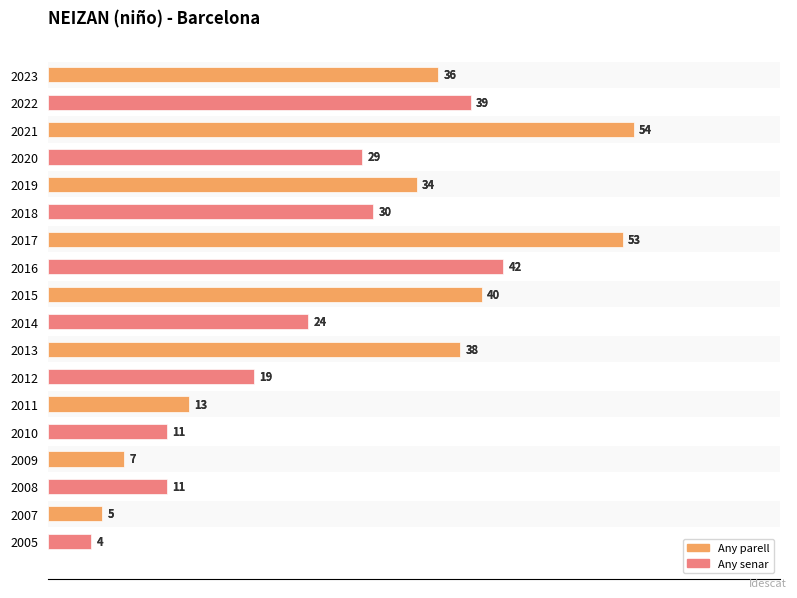

How many categories are shown in the chart?

18